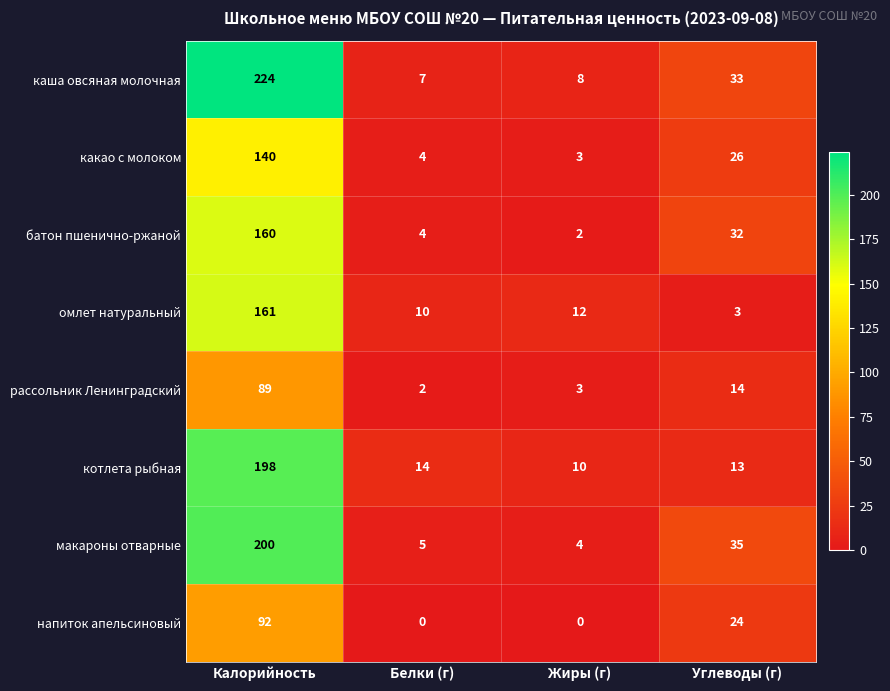

At which category is the sum across all series the highest?

Калорийность